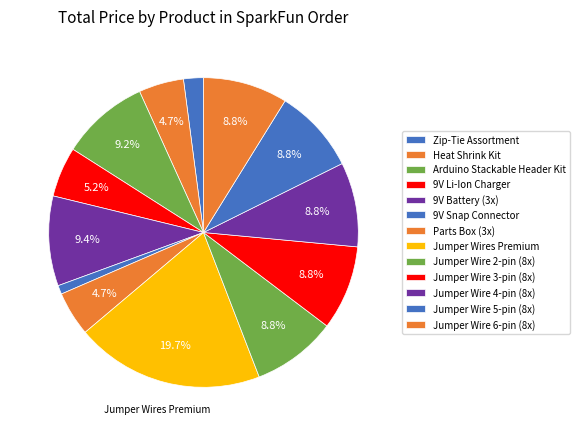

Which slice is the smallest?

9V Snap Connector